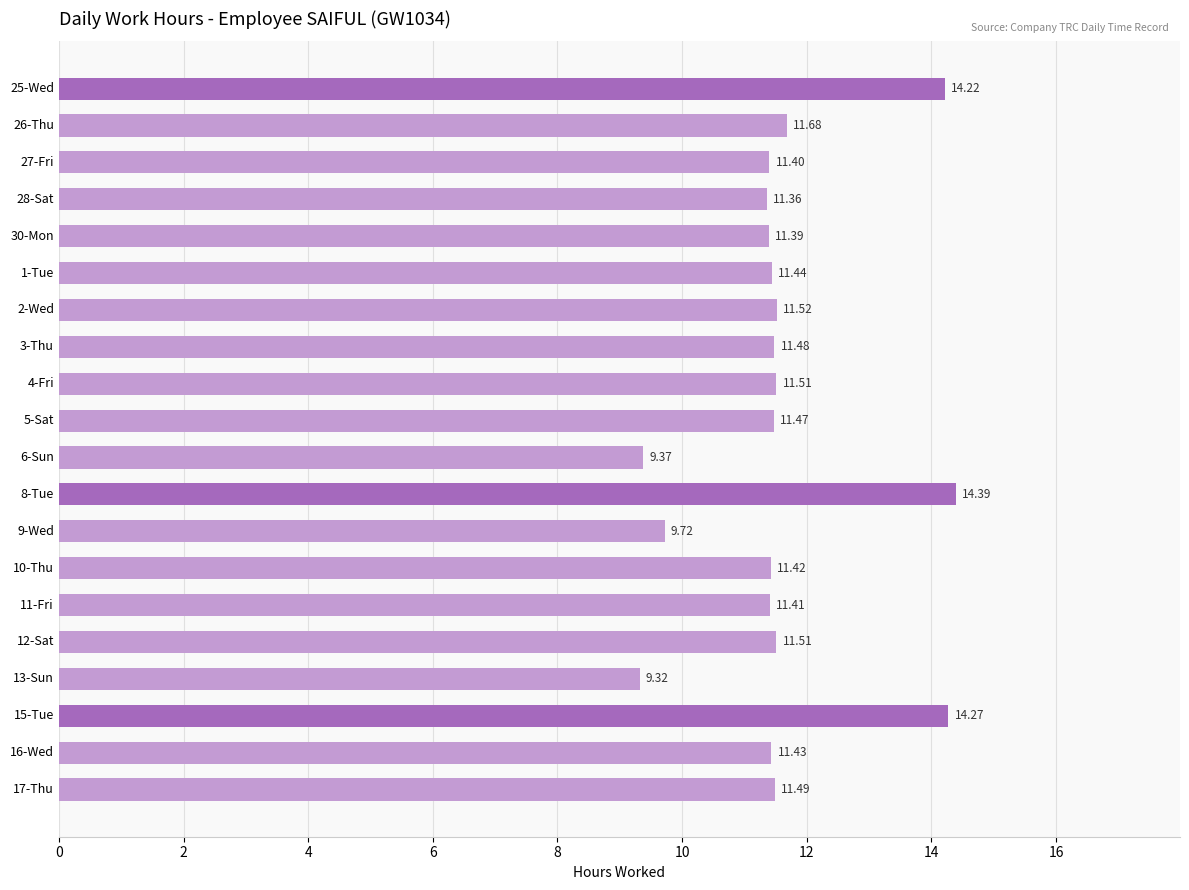

What is the difference between the second highest and second lowest values?

4.9